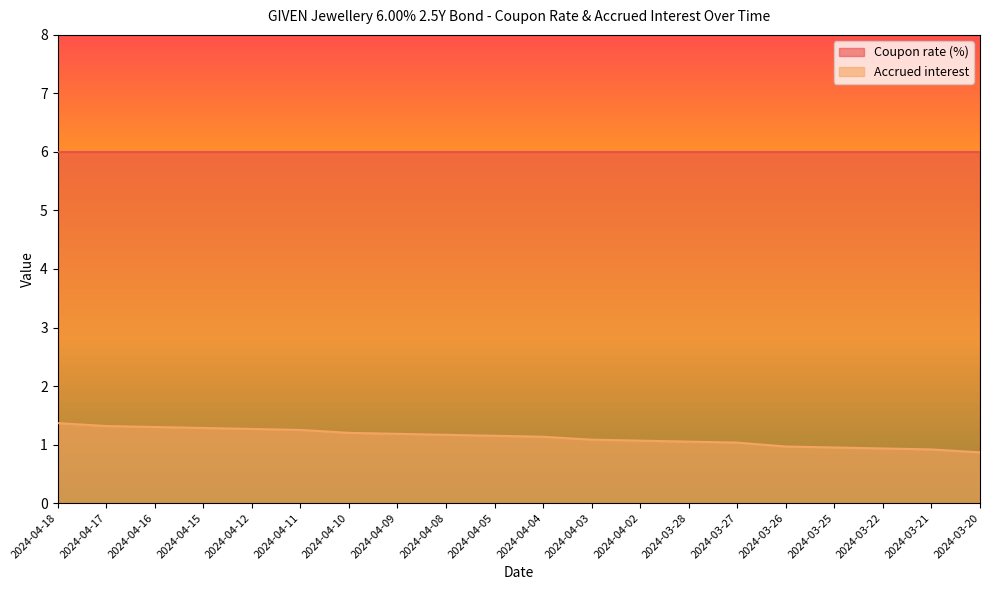

What is the label of the 15th point from the right?

2024-04-11